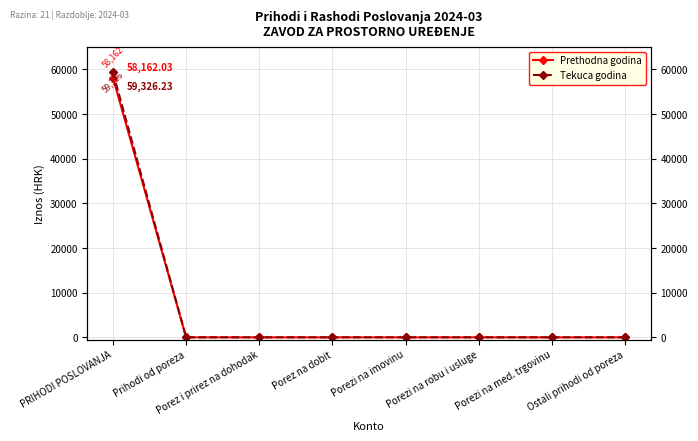

At how many categories does at least one series exceed 28249?

1